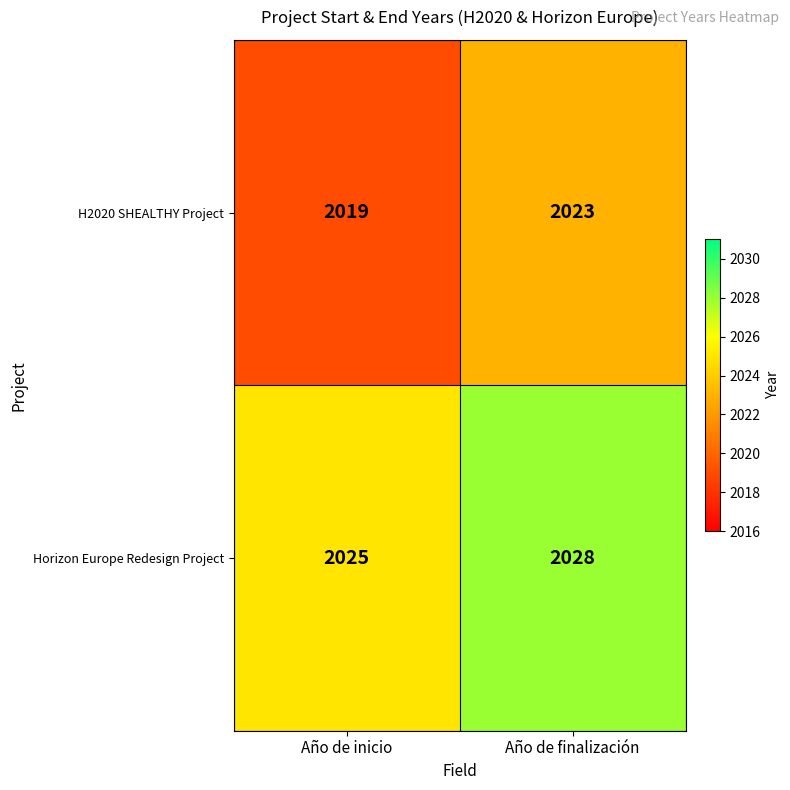

Which series changed the most between Año de inicio and Año de finalización?

H2020 SHEALTHY Project